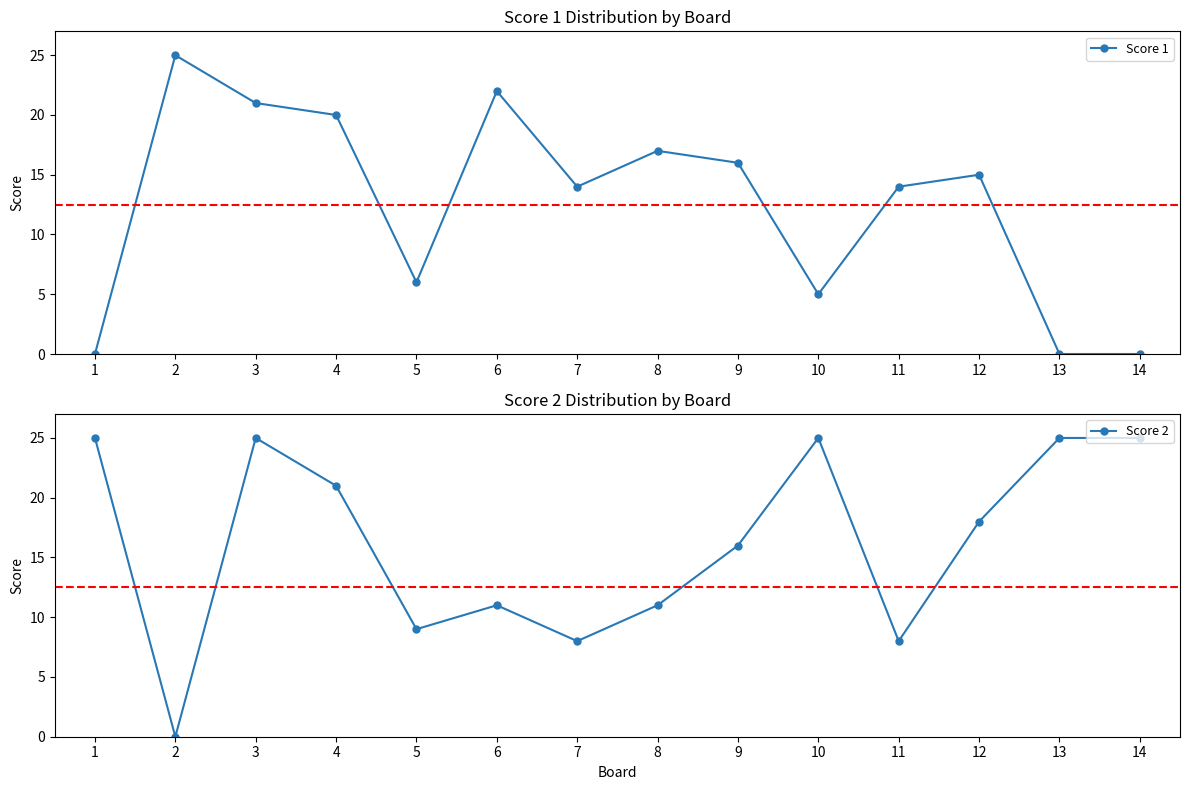

Between which two adjacent categories do Score 2 and Score 1 first intersect?

1 and 2